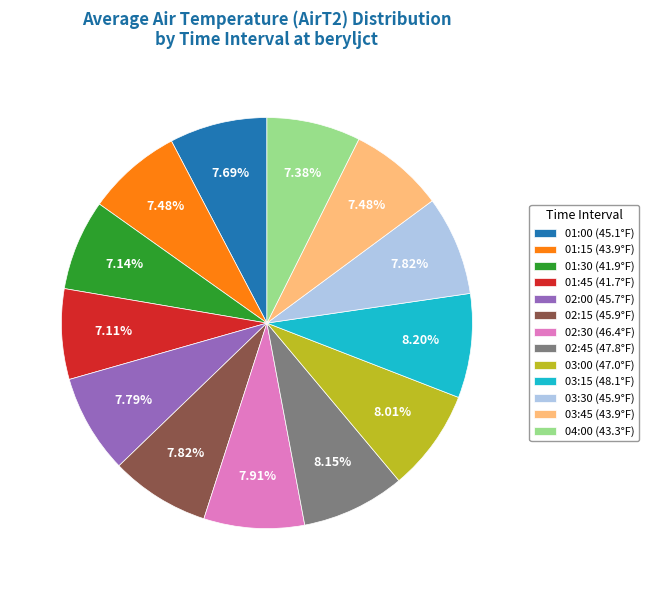

What portion of the pie excludes 01:45?

92.9%